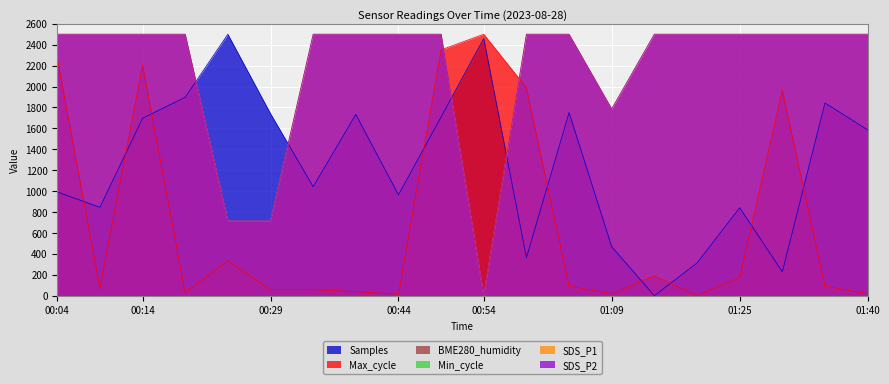

What is the approximate value of Max_cycle at 00:04?

2273.2